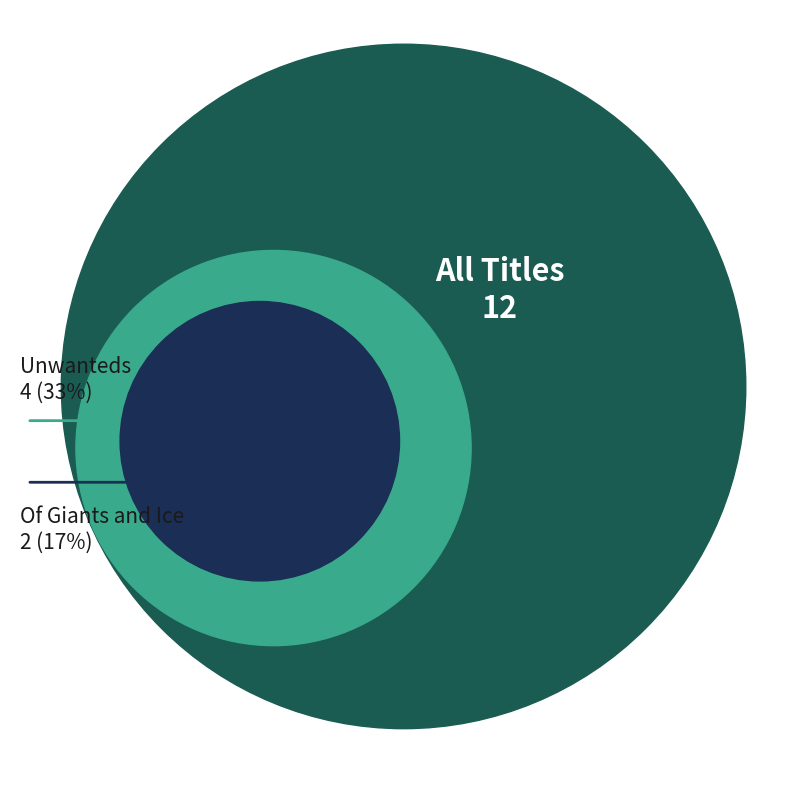

True or false: Of Giants and Ice accounts for 17% of the total.

True